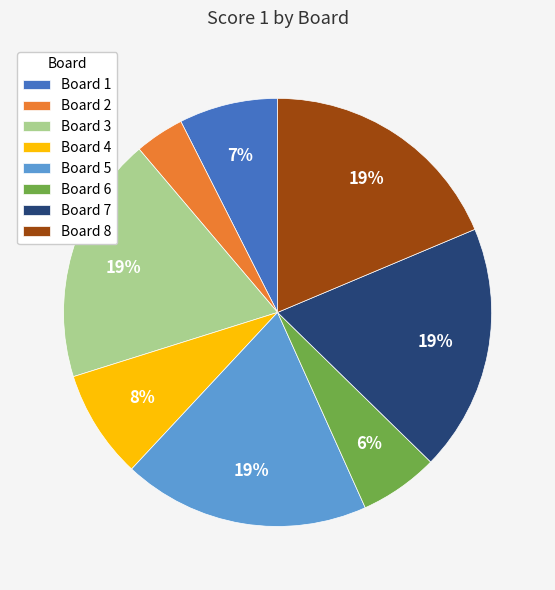

Which slice is the smallest?

Board 2